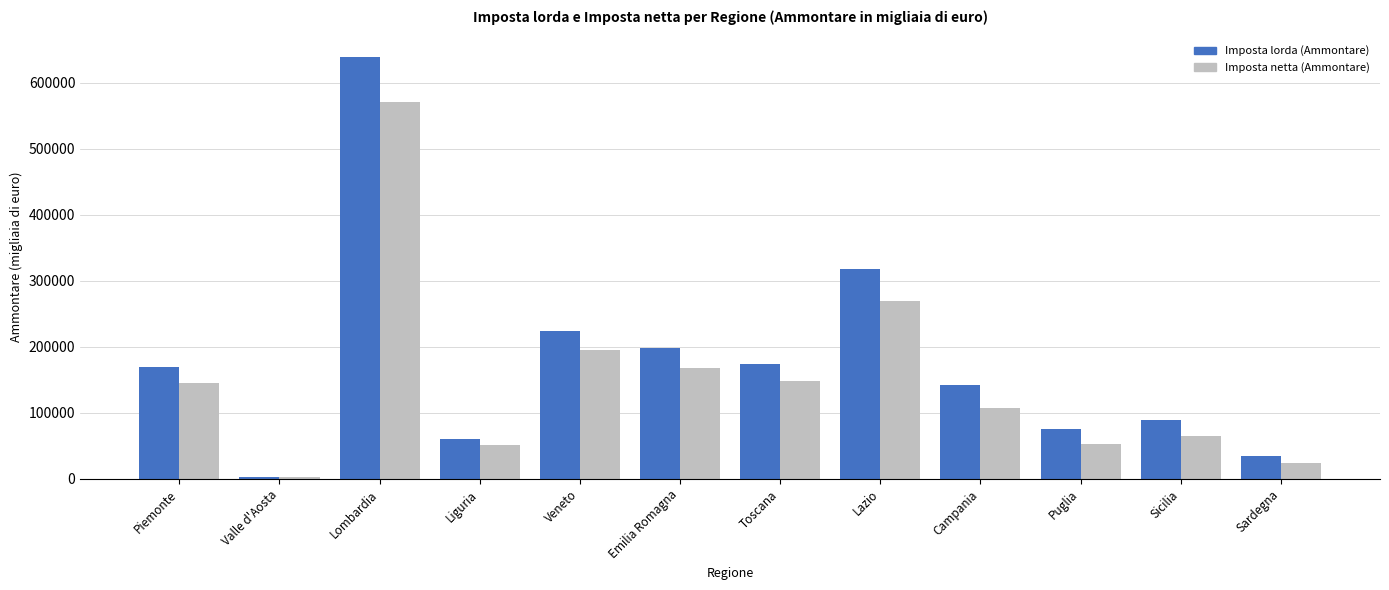

Is the value of Imposta netta (Ammontare) at Campania greater than the value of Imposta lorda (Ammontare) at Lazio?

No